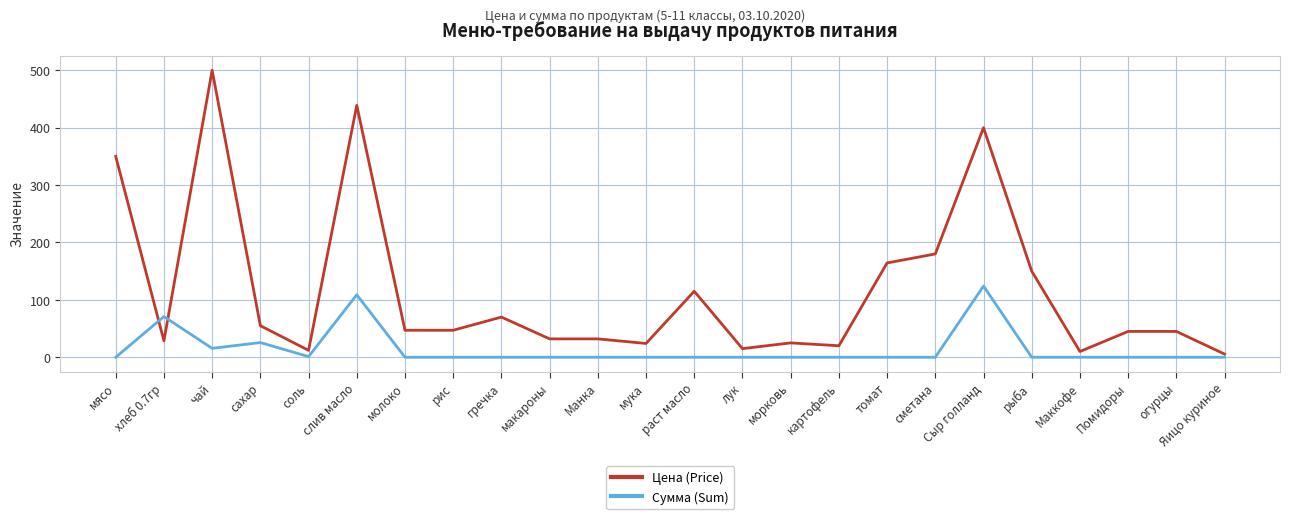

Is it true that Цена (Price) equals 9.3 at Манка?

False